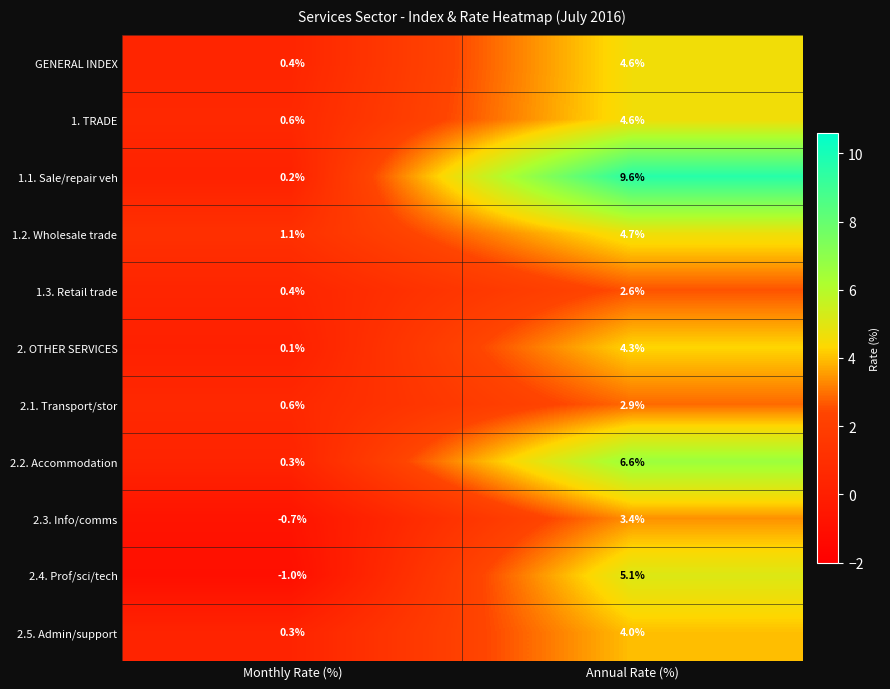

At which label is 1.1. Sale/repair veh closest to 4?

Monthly Rate (%)